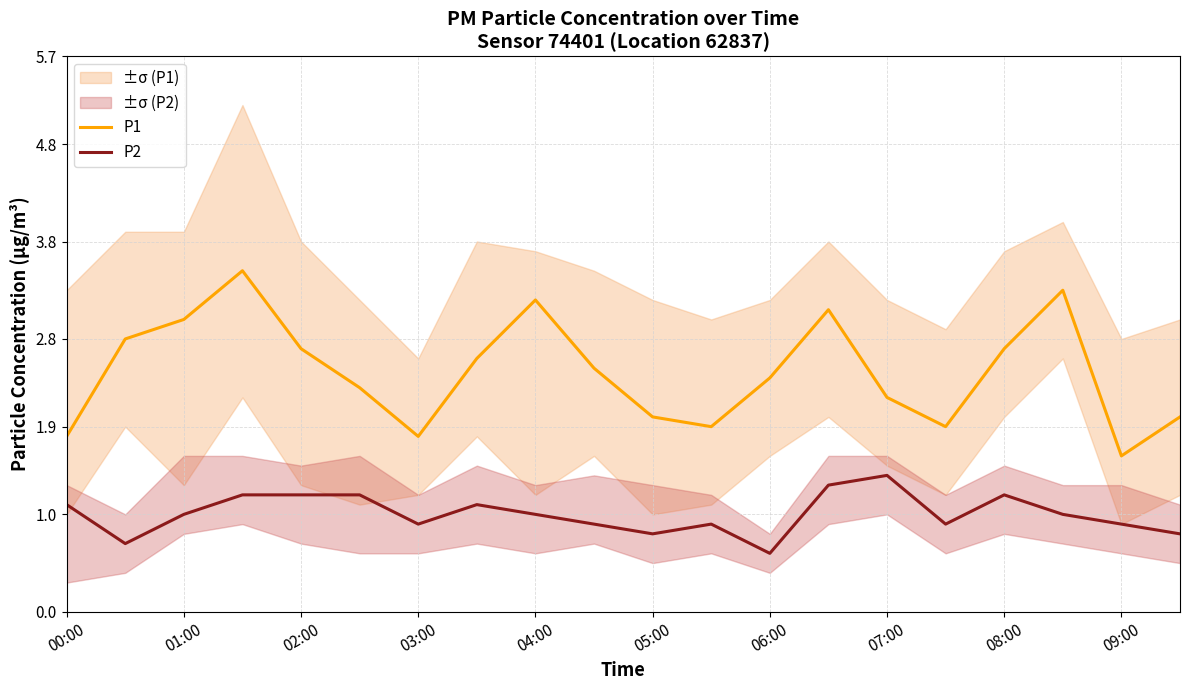

True or false: P1 and P2 intersect in this chart.

False